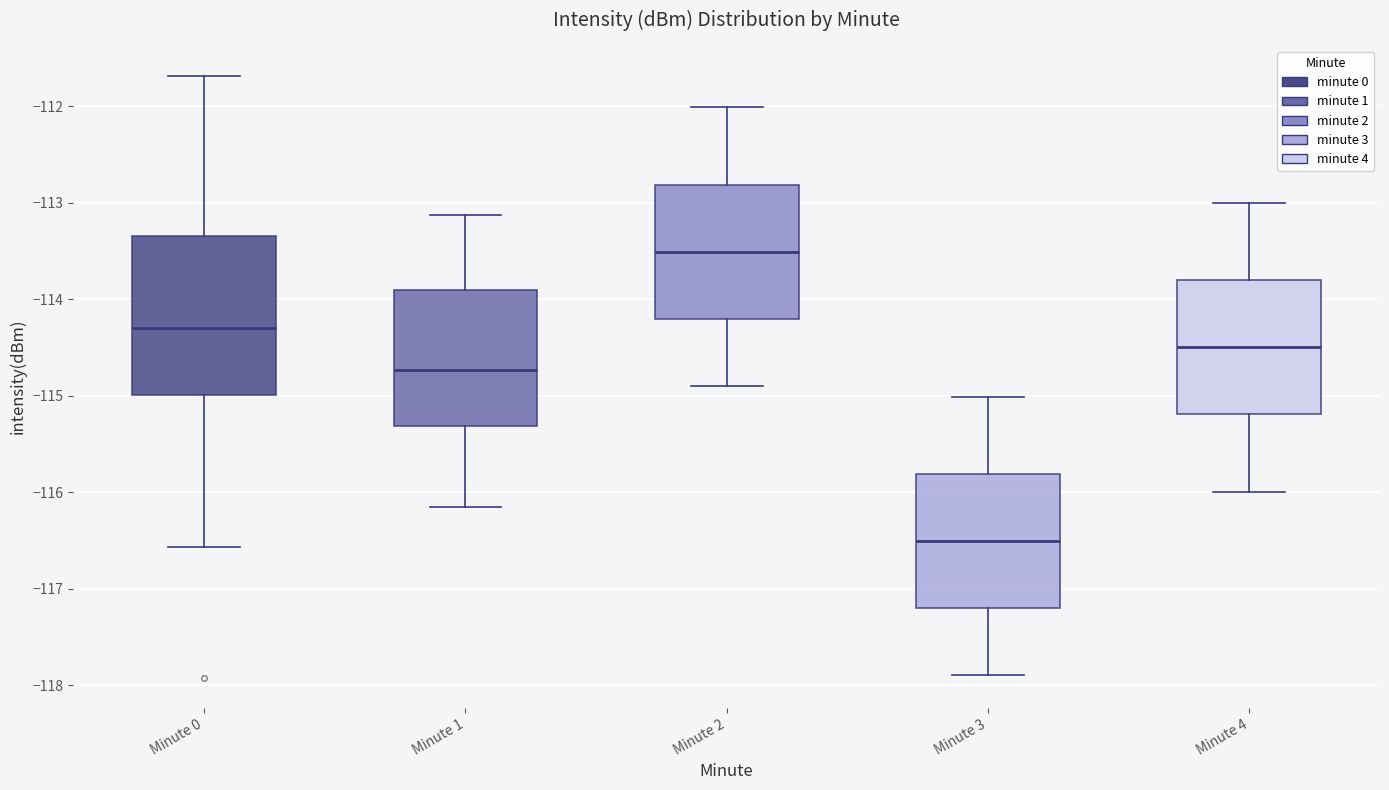

Which box is the tallest, from its lower edge to its upper edge?

Minute 0